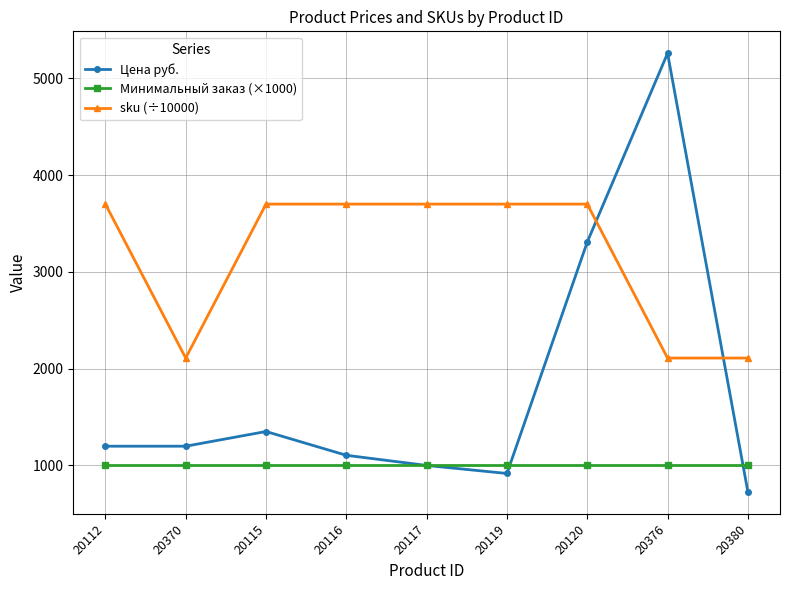

What is the sum of all Минимальный заказ (×1000) values?

9000.0